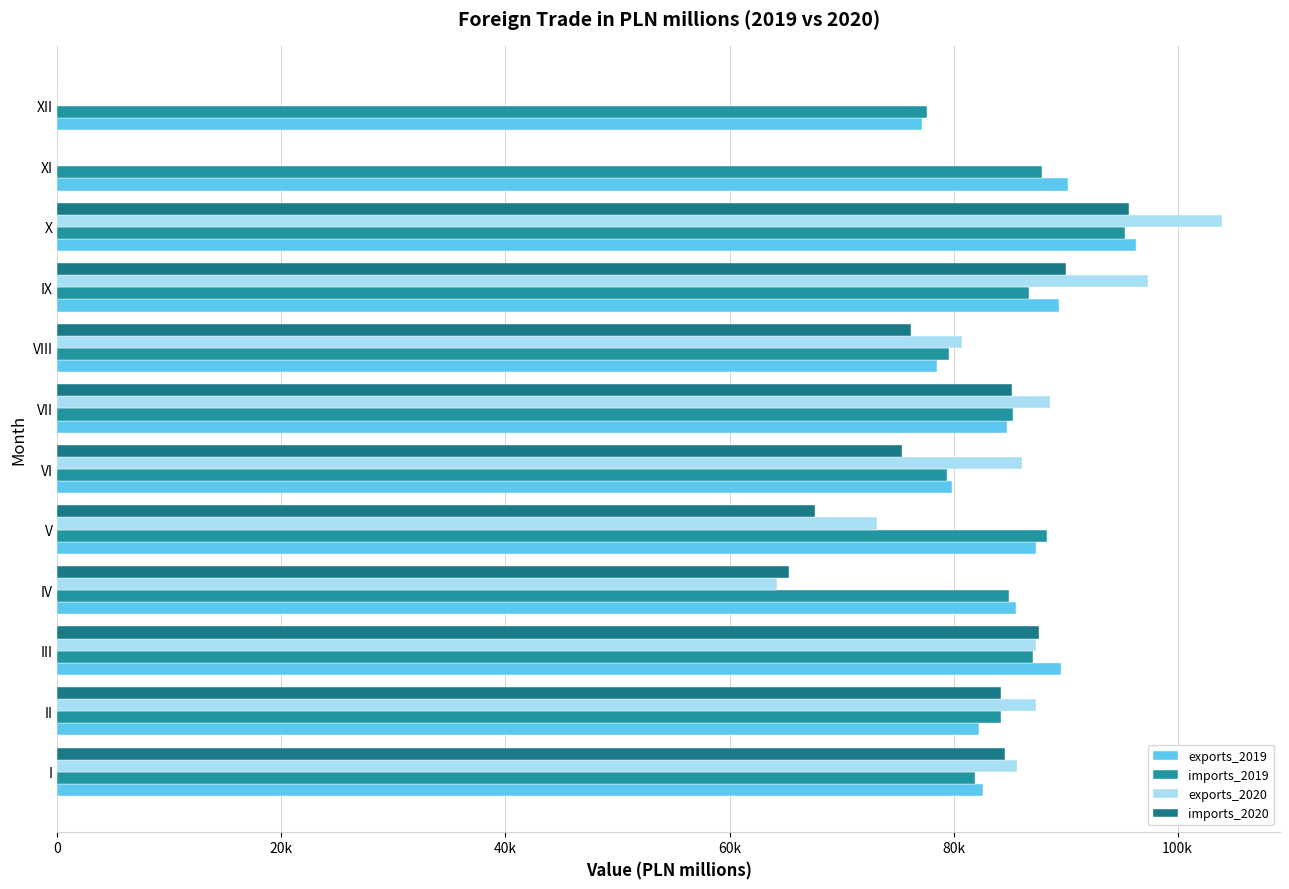

Which series has the largest total across all categories?

exports_2019